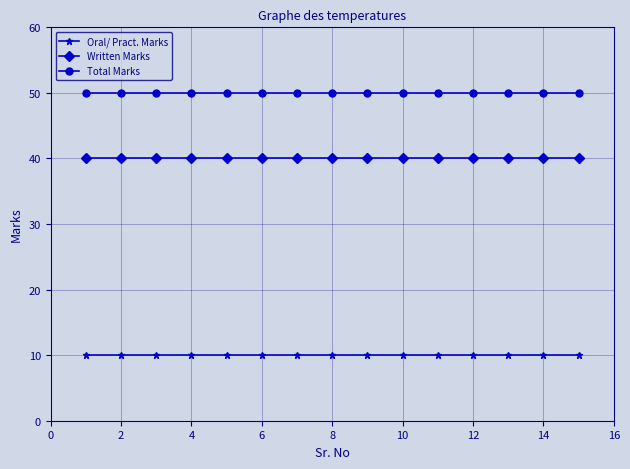

What is the value of the Oral/ Pract. Marks point at the 8th from the left?

10